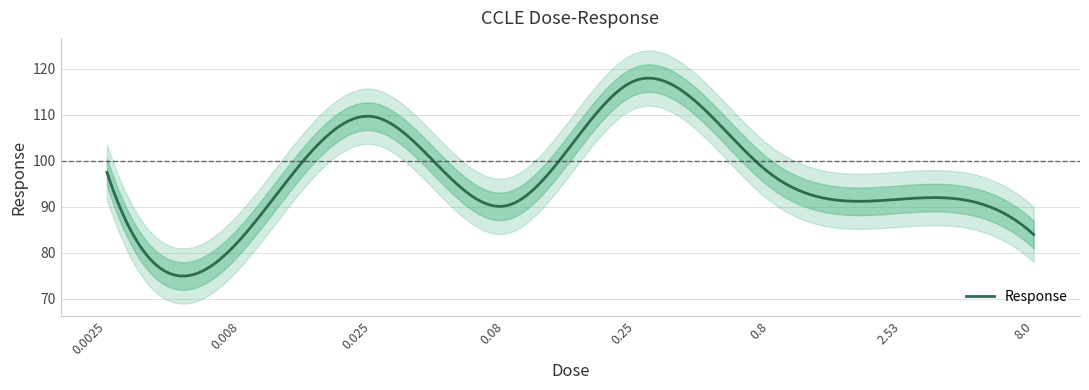

What is the label of the 7th point from the right?

0.008